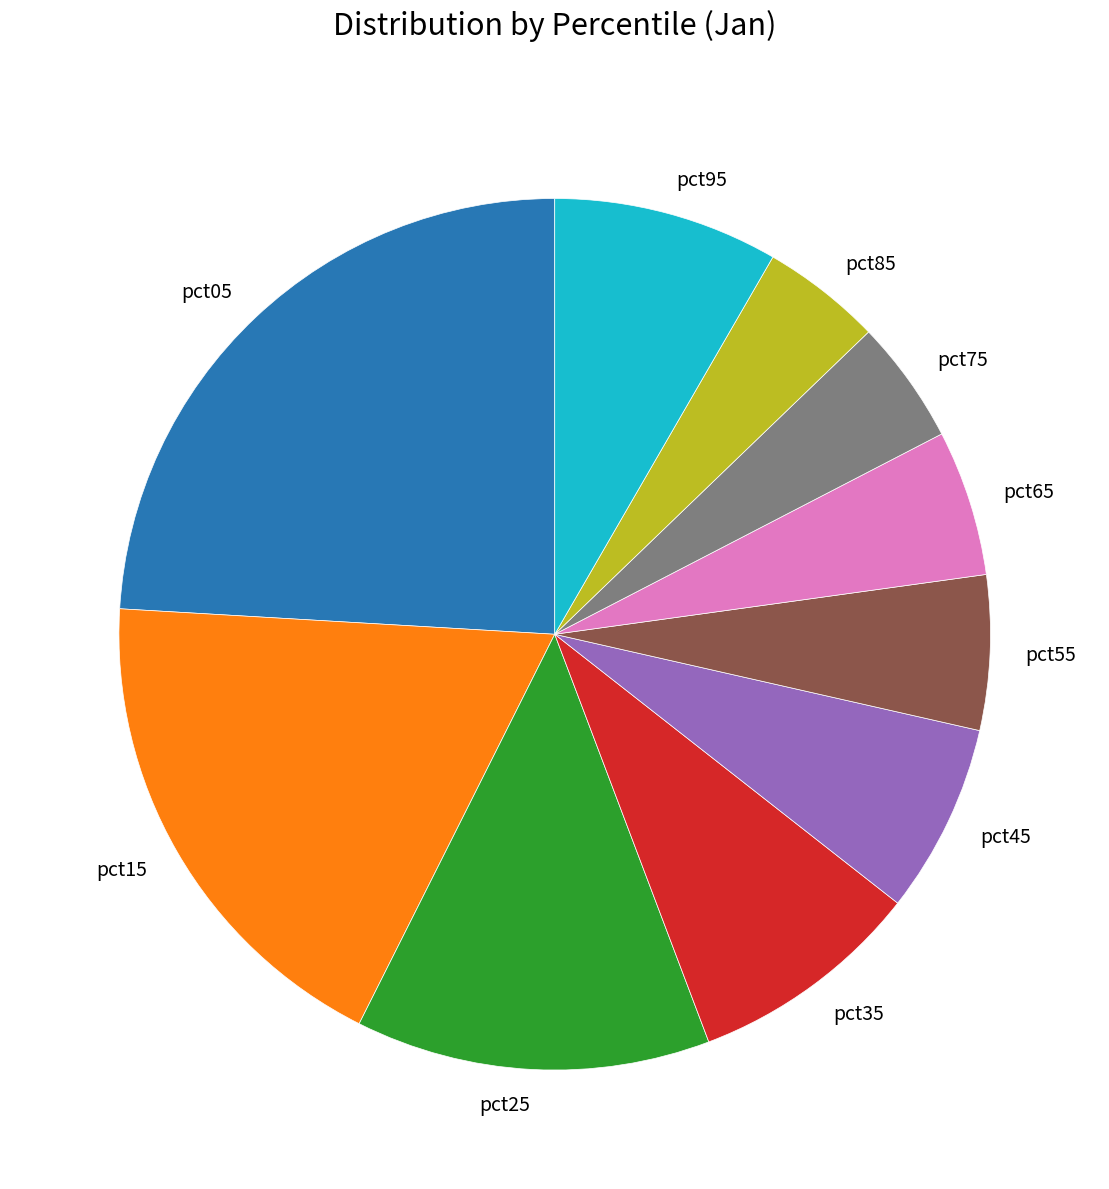

Is there a majority slice in this chart?

No